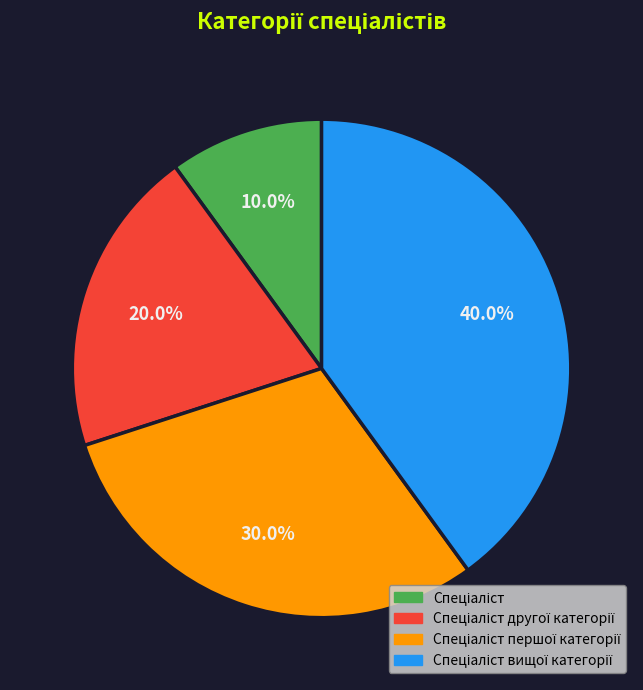

Is there any slice that represents more than half of the pie?

No